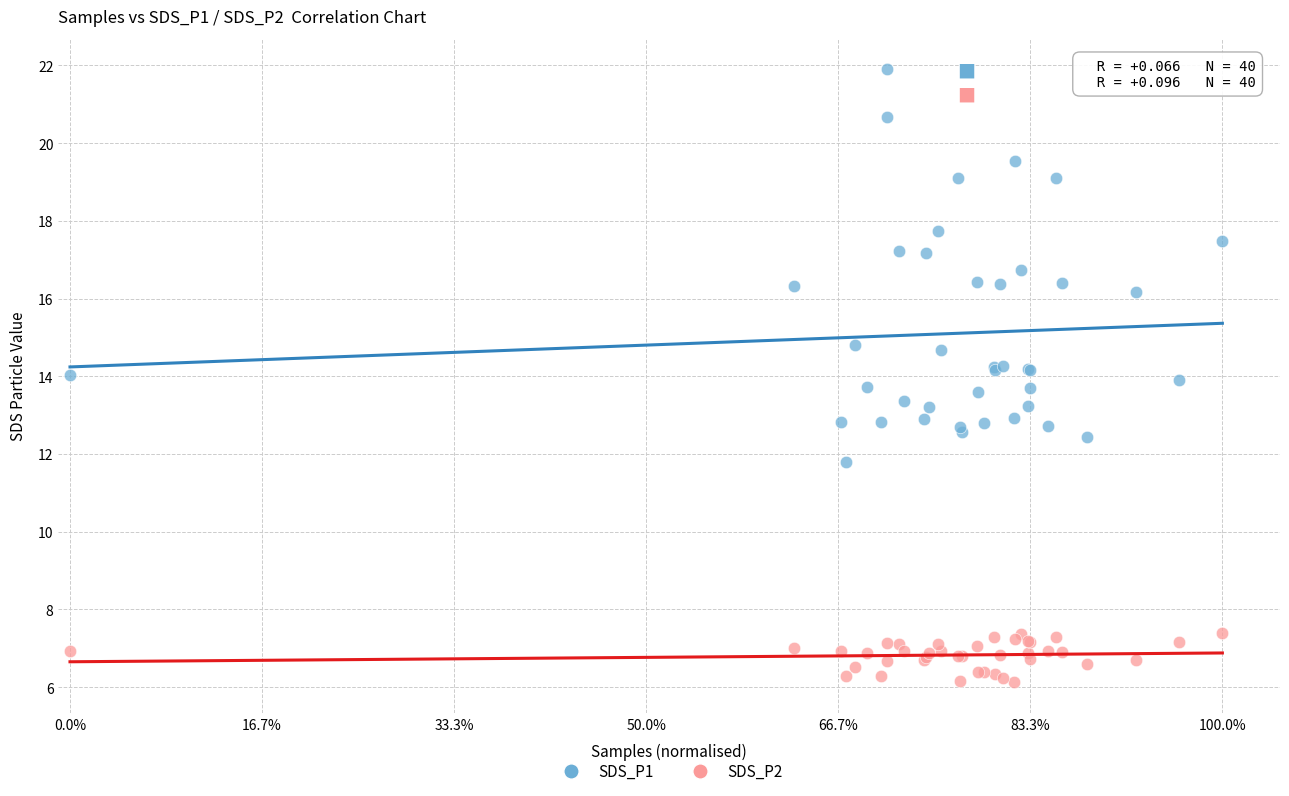

Which series reaches the maximum Y coordinate?

SDS_P1